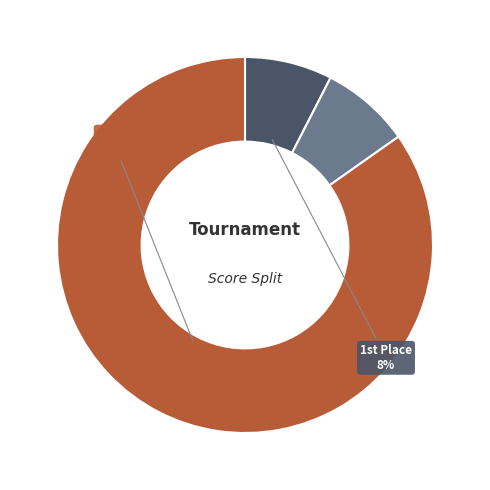

Does any single category account for the majority?

Yes